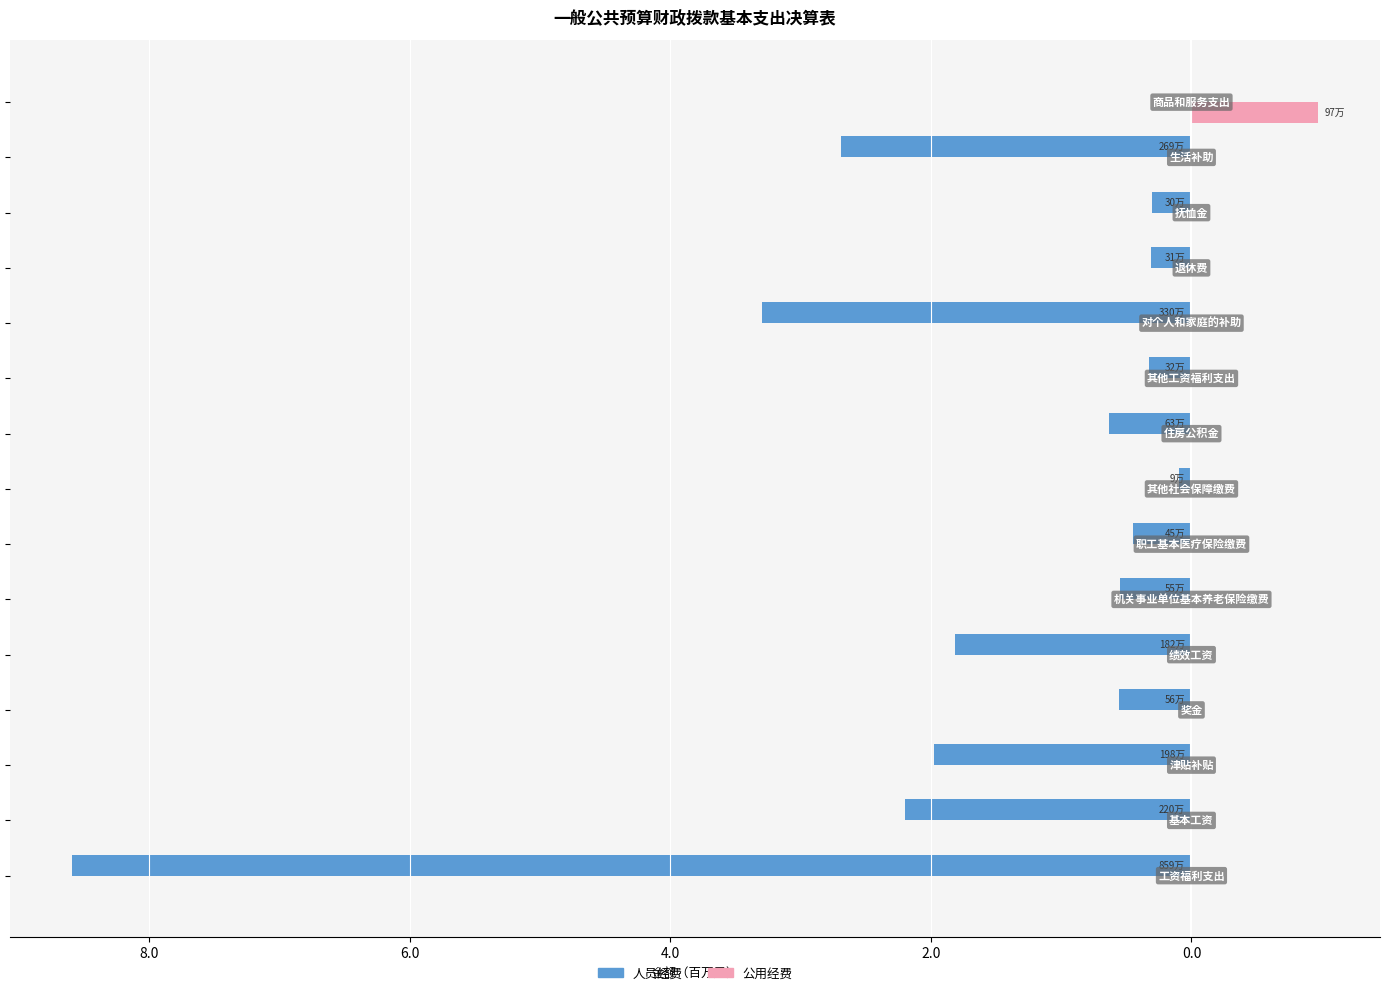

What are all the series names shown in the legend?

人员经费, 公用经费